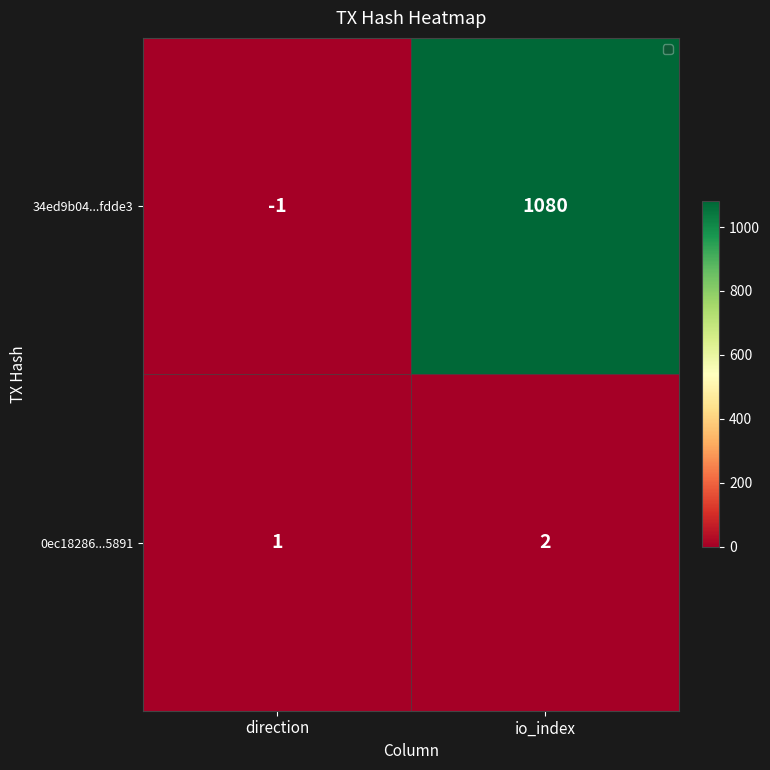

How many positive values does the 34ed9b04...fdde3 series have?

1